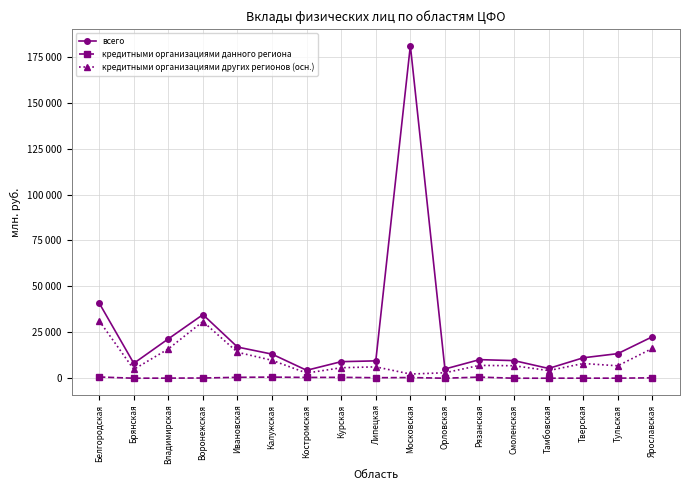

At which category is the sum across all series the highest?

Московская